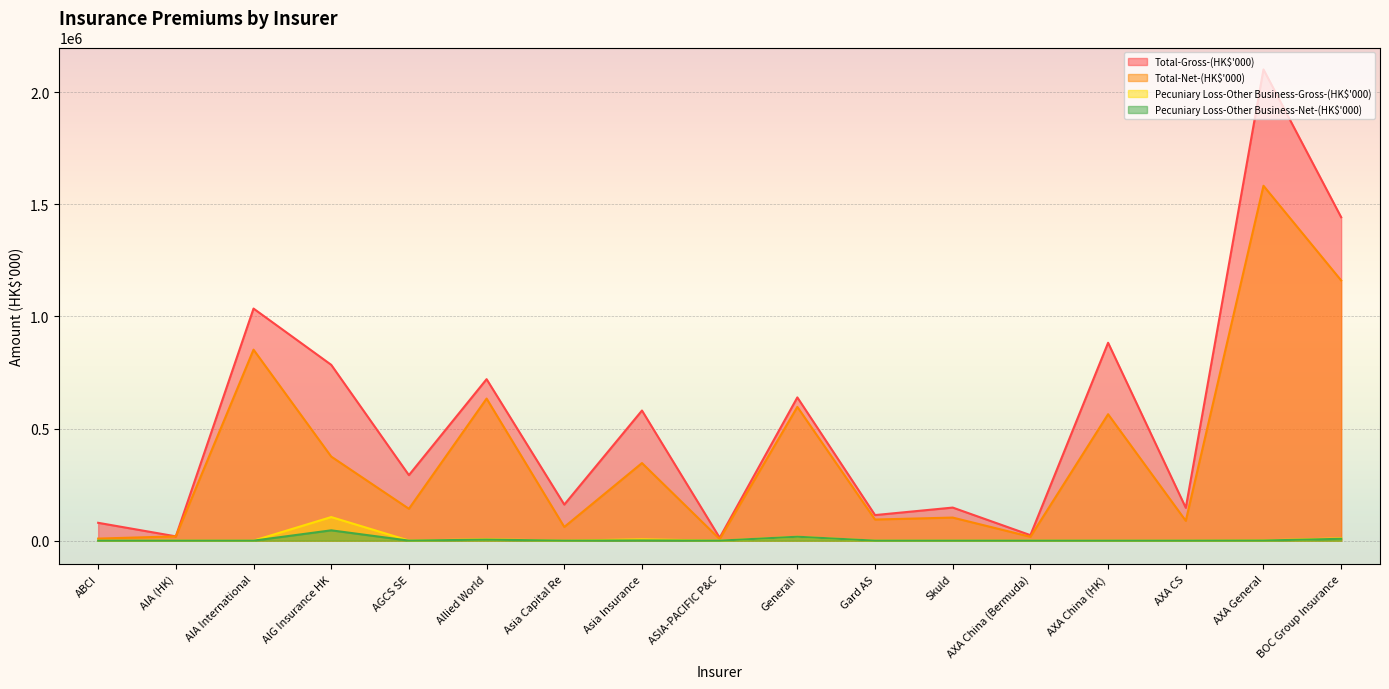

True or false: Pecuniary Loss-Other Business-Gross-(HK$'000) and Total-Net-(HK$'000) cross at least once.

False